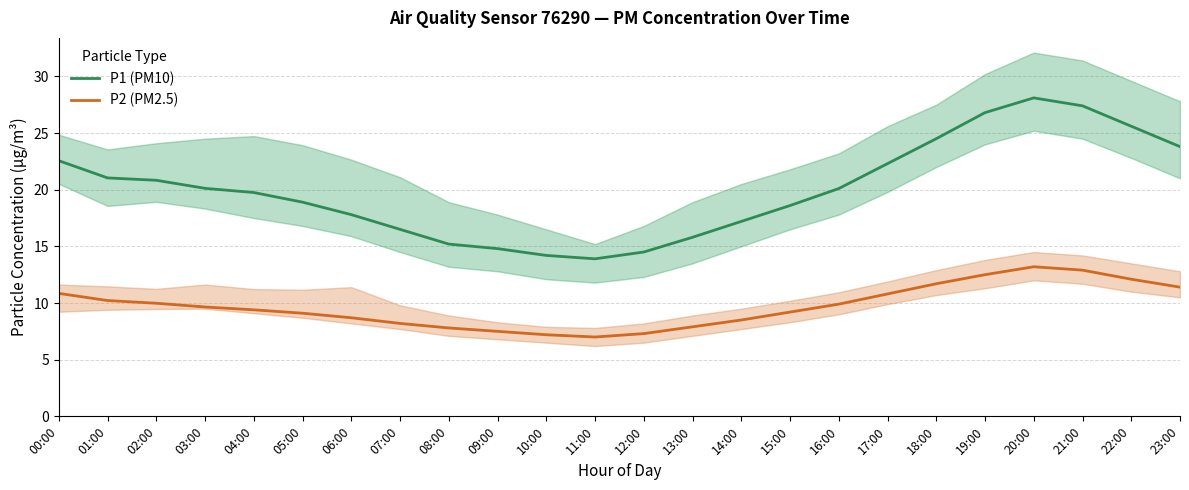

Between 13:00 and 10:00, which is larger?

13:00